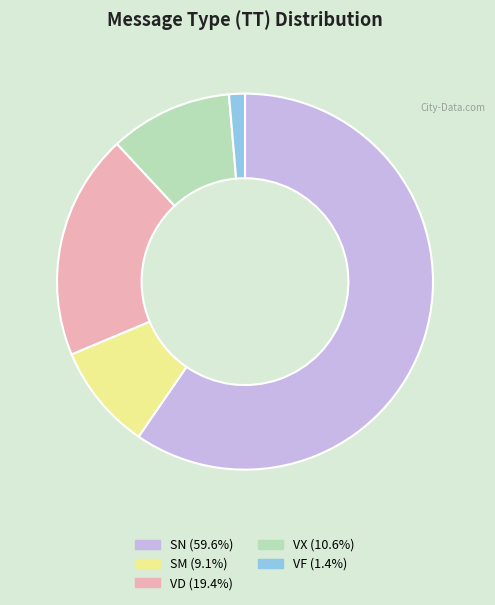

Does any single category account for the majority?

Yes